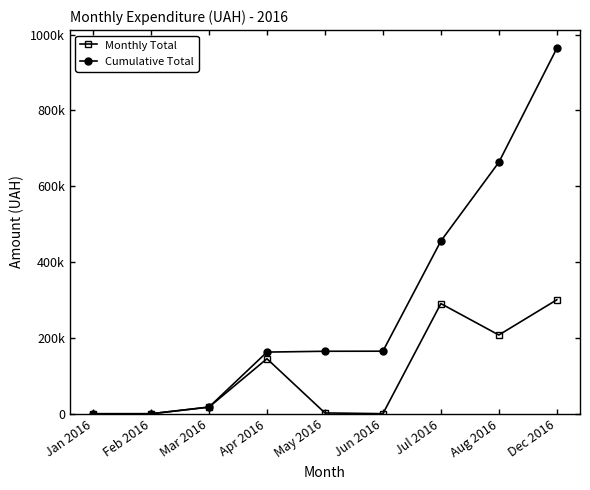

Is this an area chart (filled region under the line)?

No